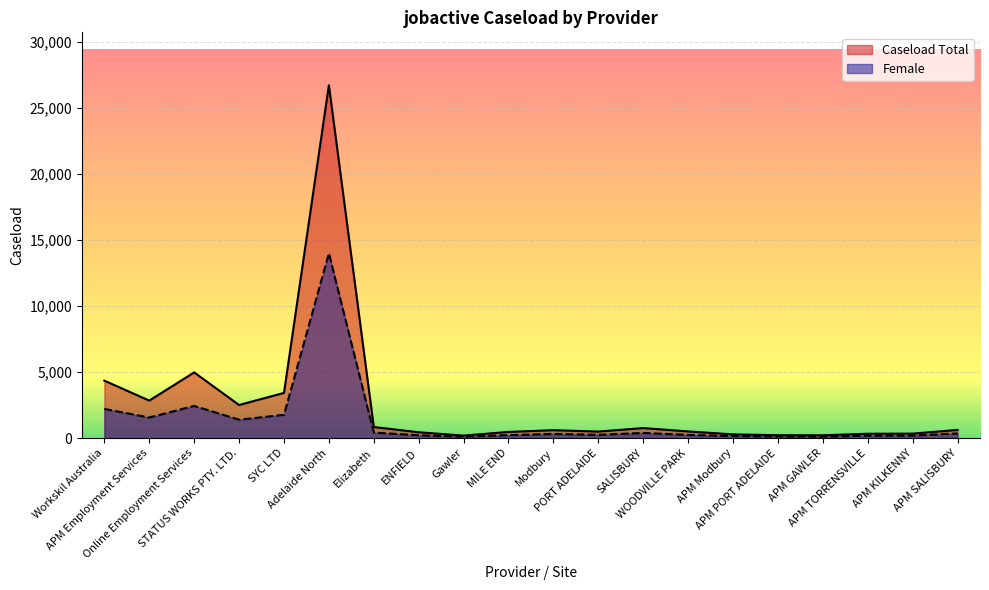

Between APM Employment Services and SYC LTD, which series saw the biggest shift?

Caseload Total